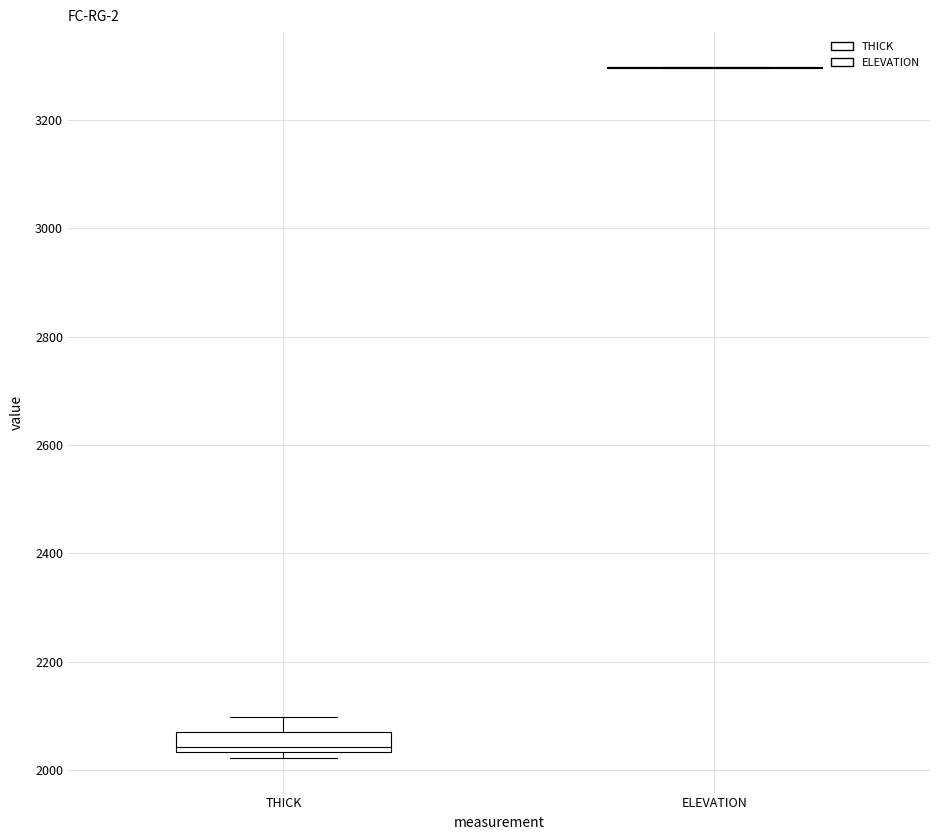

Reading left to right, transcribe this box plot: for each box, give where its median line is, the range the box spans, and where its two whiskers end, as read against the y-axis. The values are not printed on the chart, so give them approximately, as read against the axis.

THICK: median 2040 (just above the box's lower edge), box 2040 to 2080, whiskers 2020 to 2100
ELEVATION: box collapsed to a line at 3300, whiskers 3300 to 3300